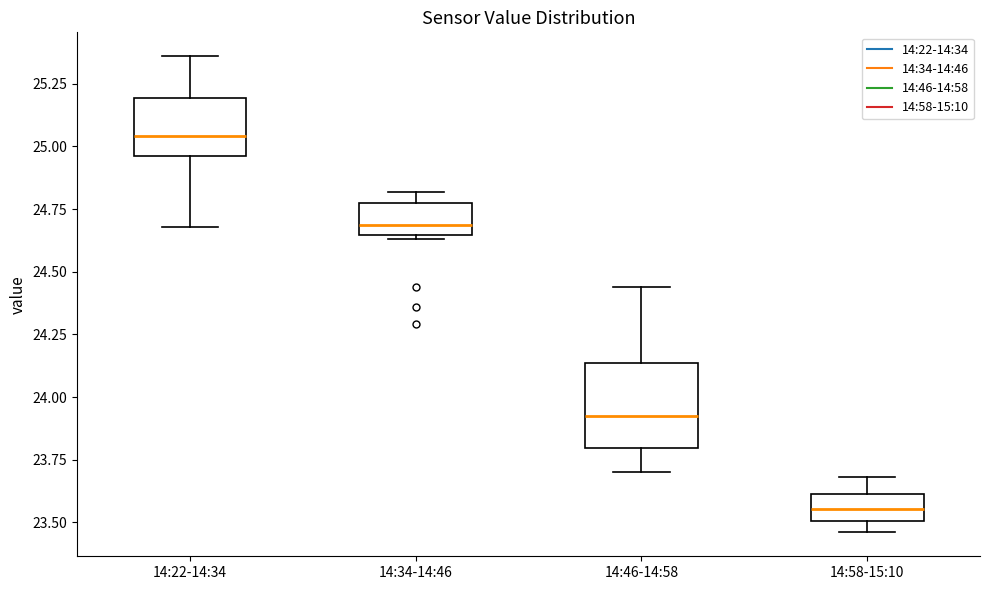

Comparing the boxes themselves (not the whiskers), which one is the tallest?

14:46-14:58